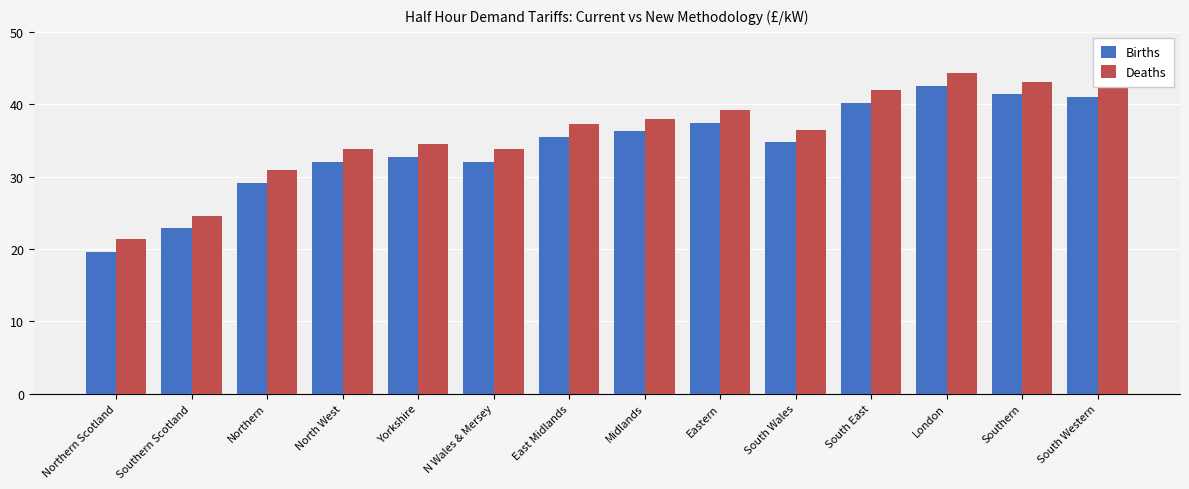

What is the spread (max minus min) of values at South East?

1.7